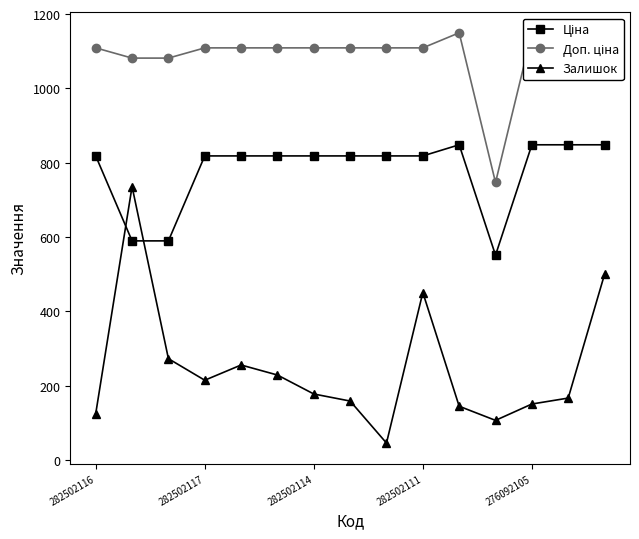

At how many categories does at least one series exceed 717?

15